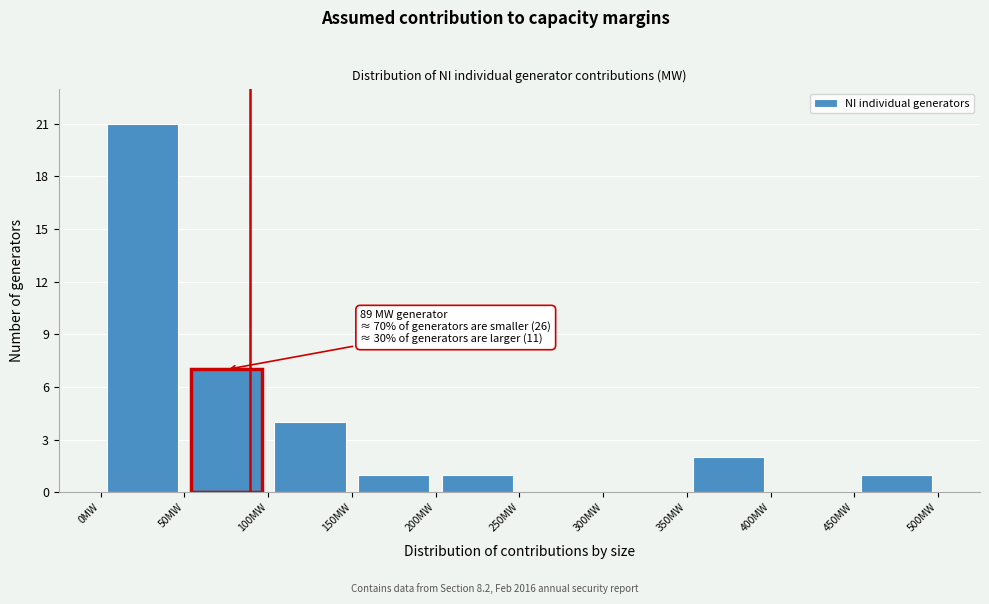

Which range on the x-axis has the tallest bar?

0 to 50